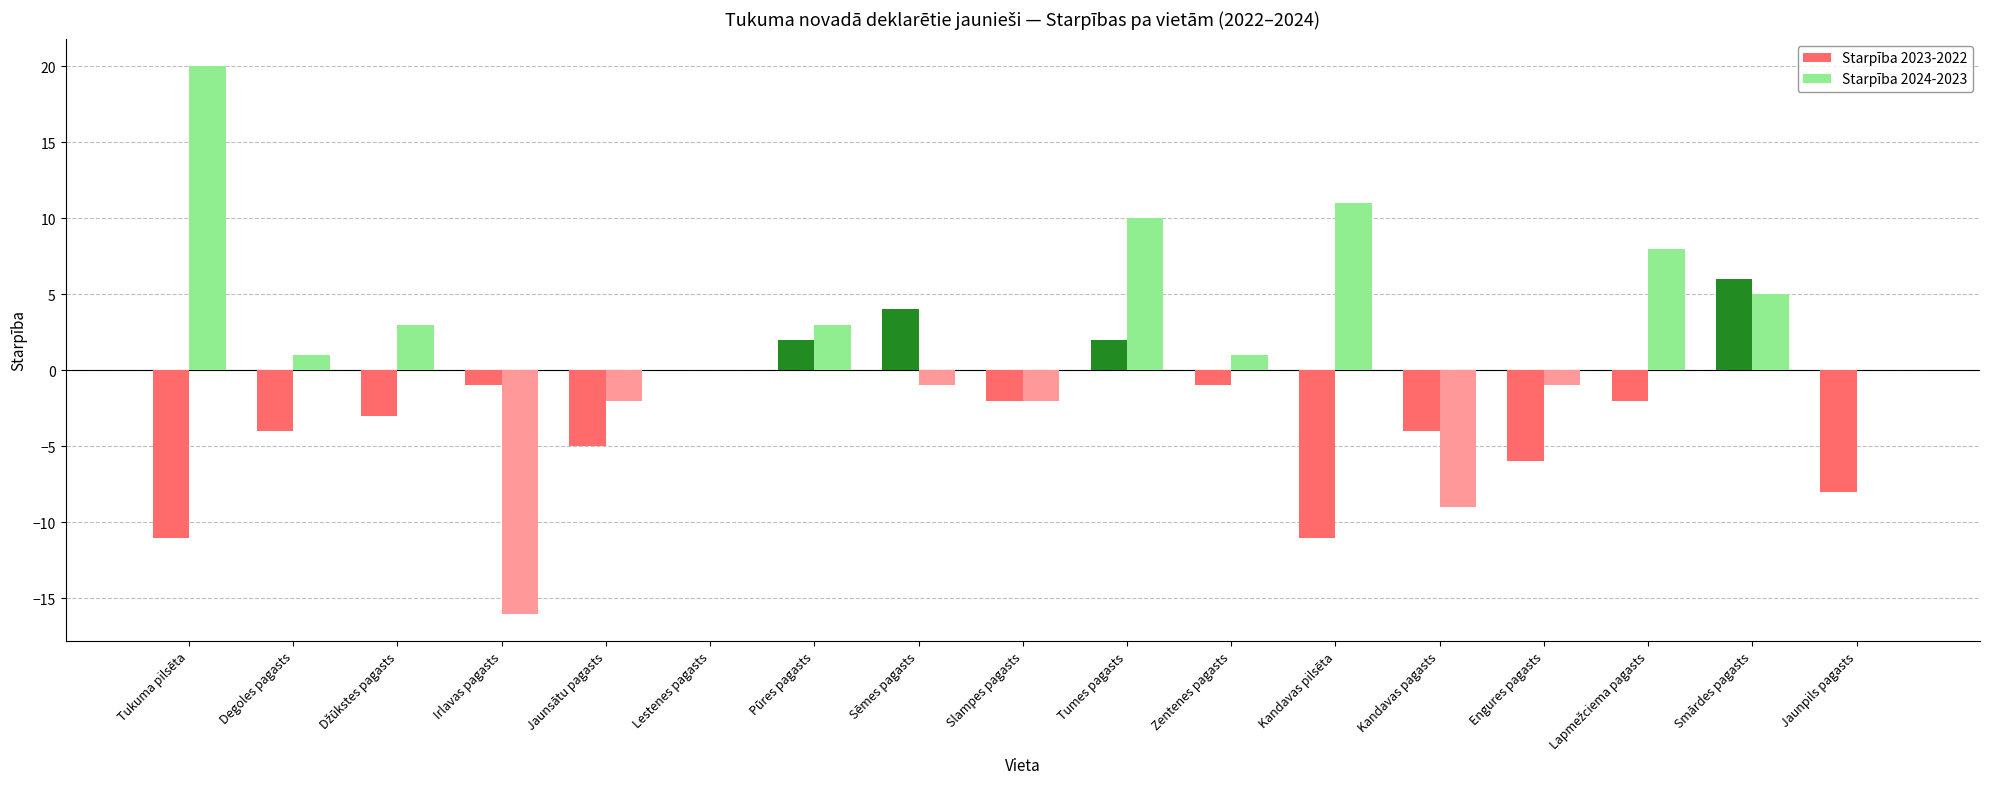

Which series has the largest total across all categories?

Starpība 2024-2023